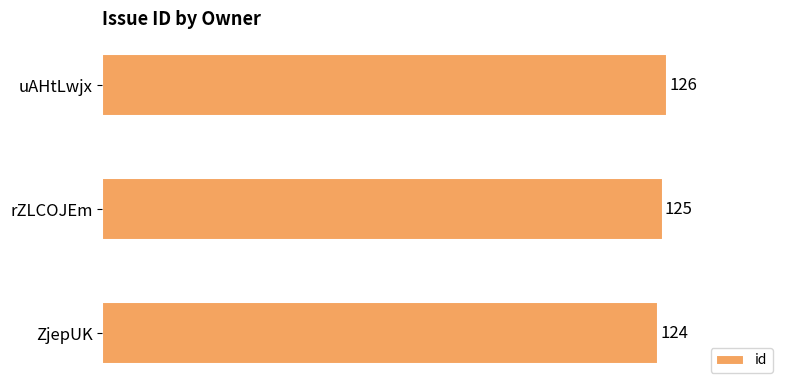

What is the minimum value shown in the chart?

124